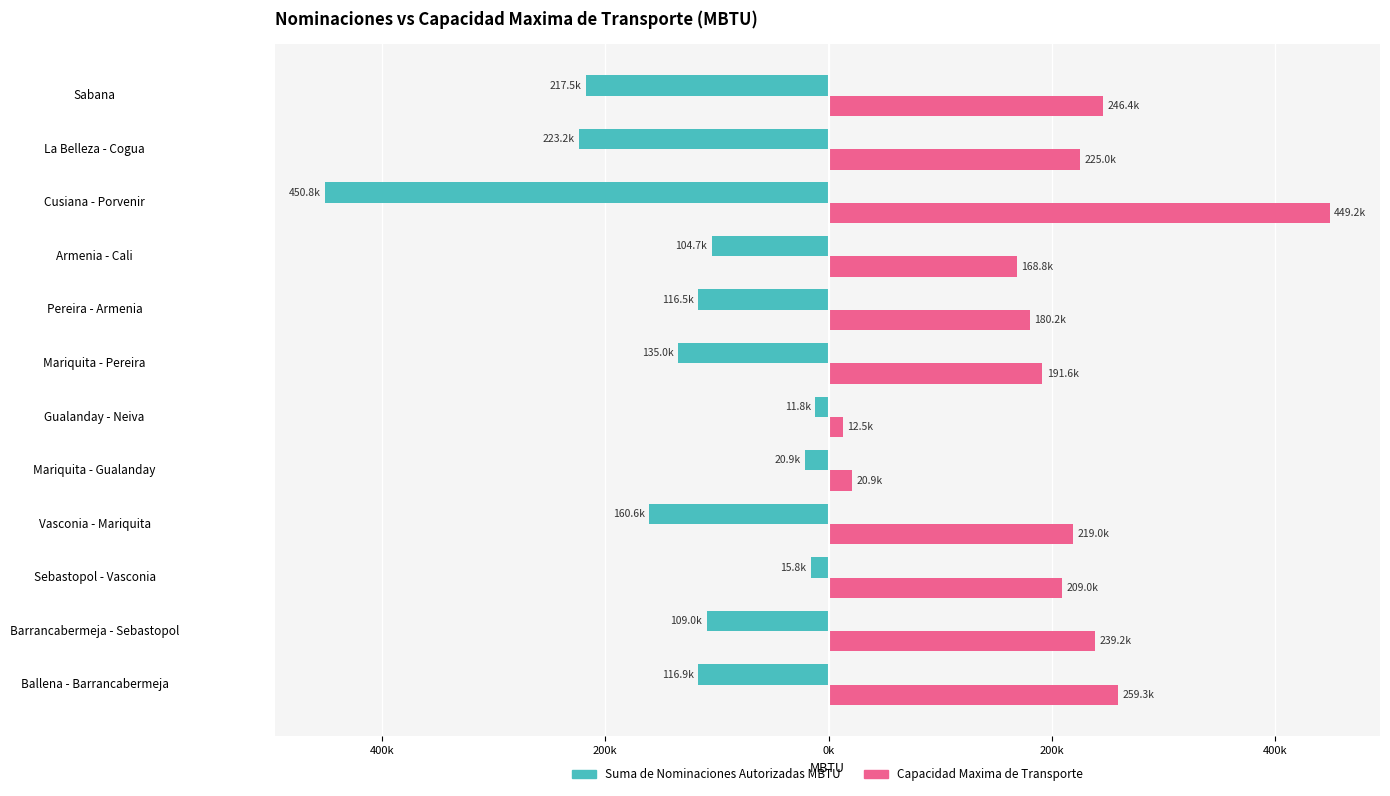

What are all the series names shown in the legend?

Suma de Nominaciones Autorizadas MBTU, Capacidad Maxima de Transporte